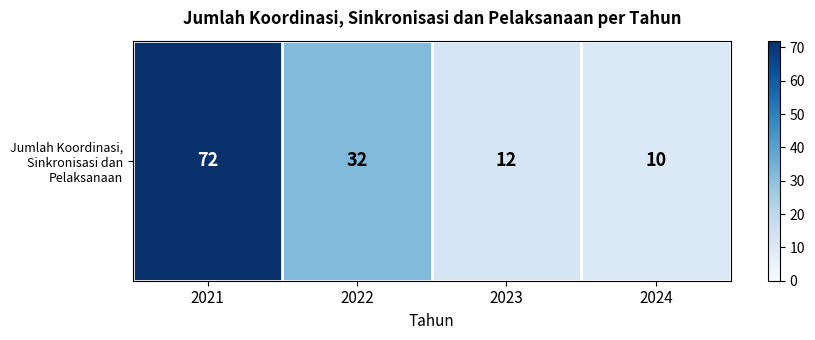

Reading left to right, list all the values displayed in this chart.

72	32	12	10